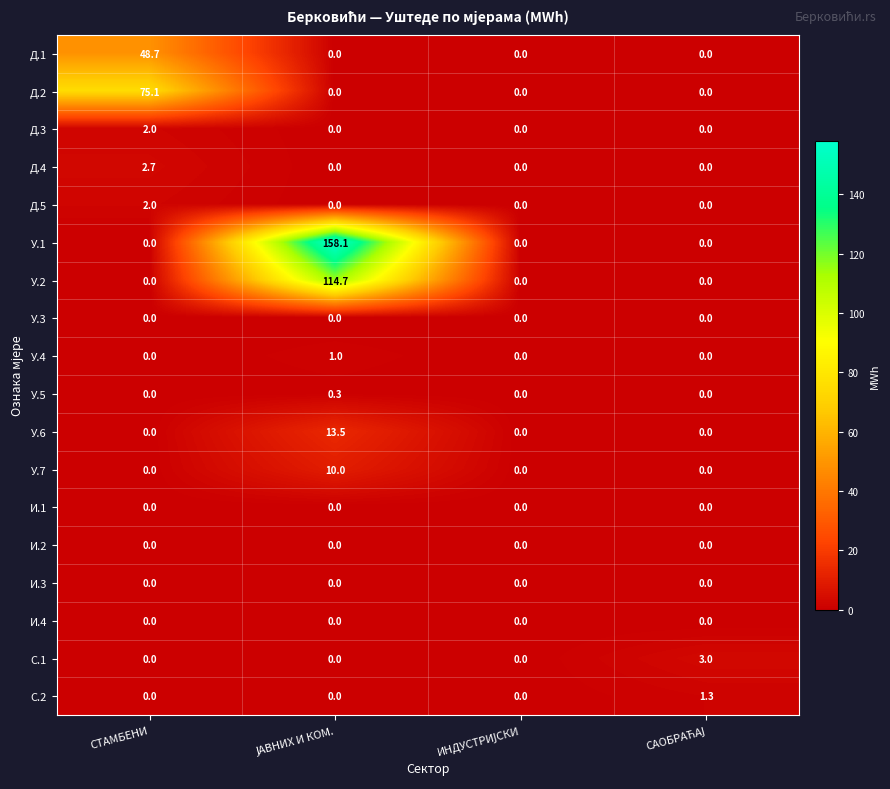

At how many categories does at least one series exceed 30?

2